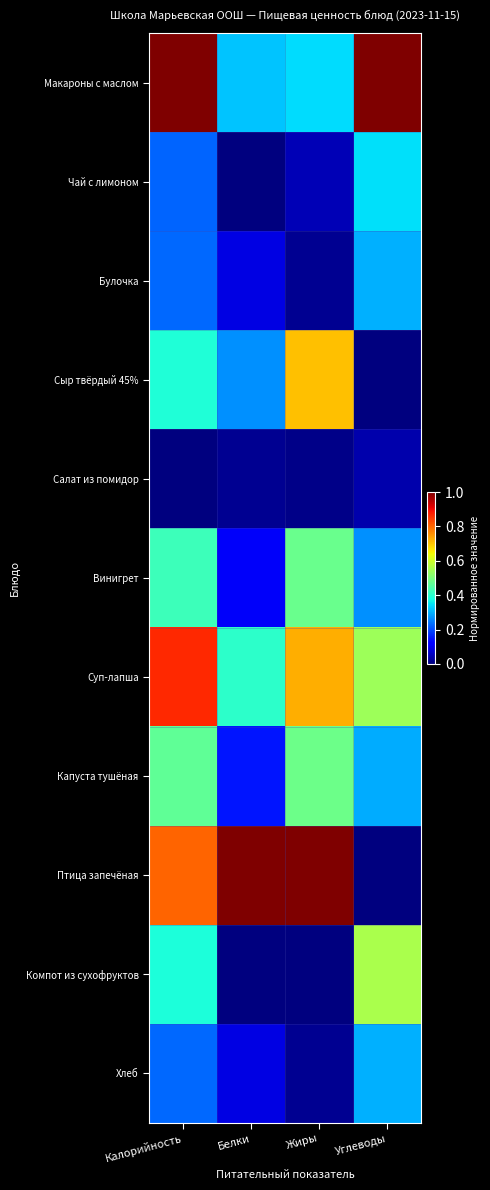

Rank the series by their maximum value, from highest to lowest.

Макароны с маслом, Птица запечёная, Суп-лапша, Сыр твёрдый 45%, Компот из сухофруктов, Капуста тушёная, Винигрет, Чай с лимоном, Булочка, Хлеб, Салат из помидор